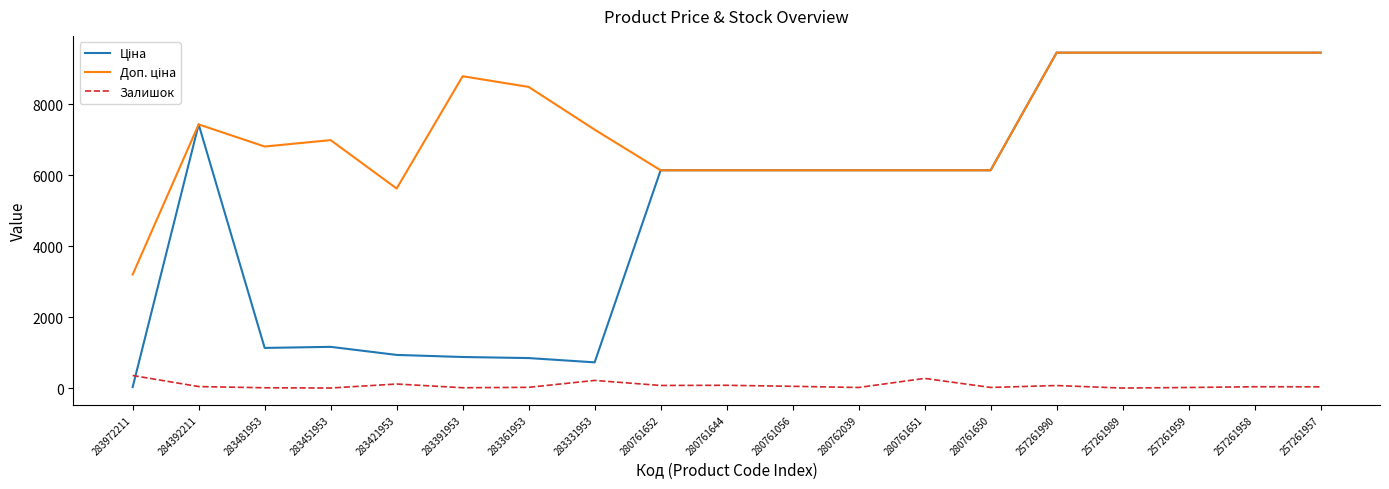

Is it true that Залишок equals 13.0 at 283391953?

True